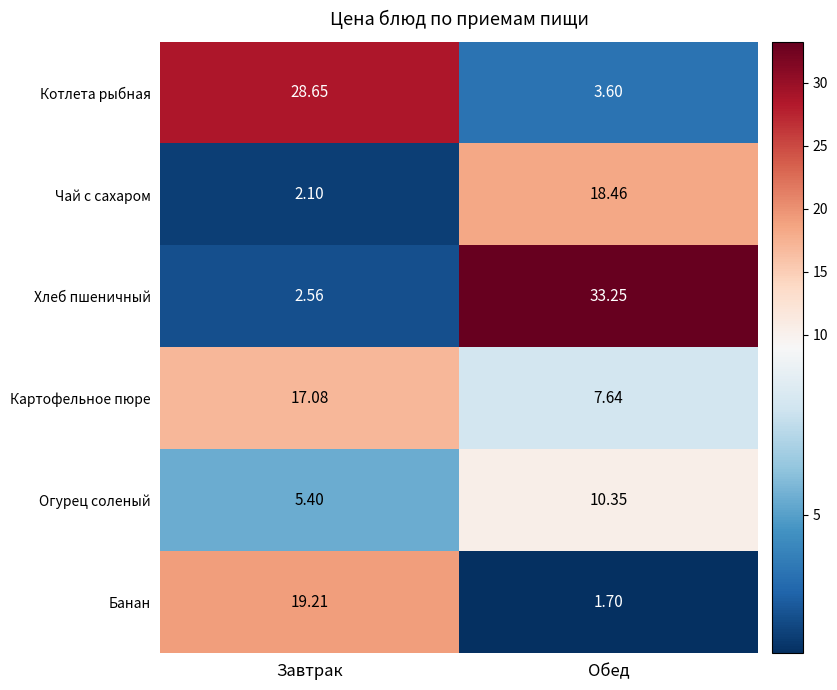

Which series changed the most between Завтрак and Обед?

Хлеб пшеничный